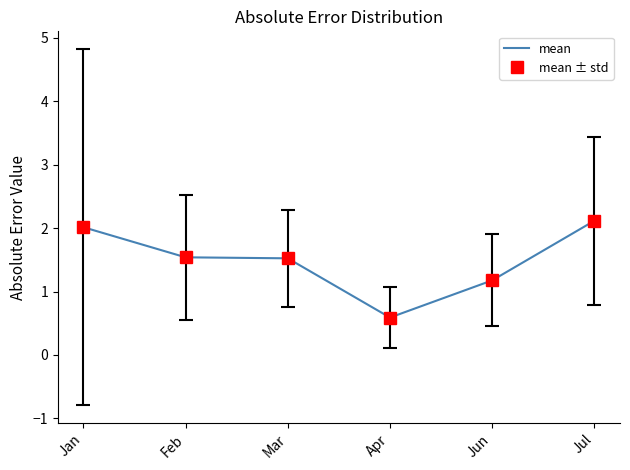

Does the chart have visible grid lines?

No